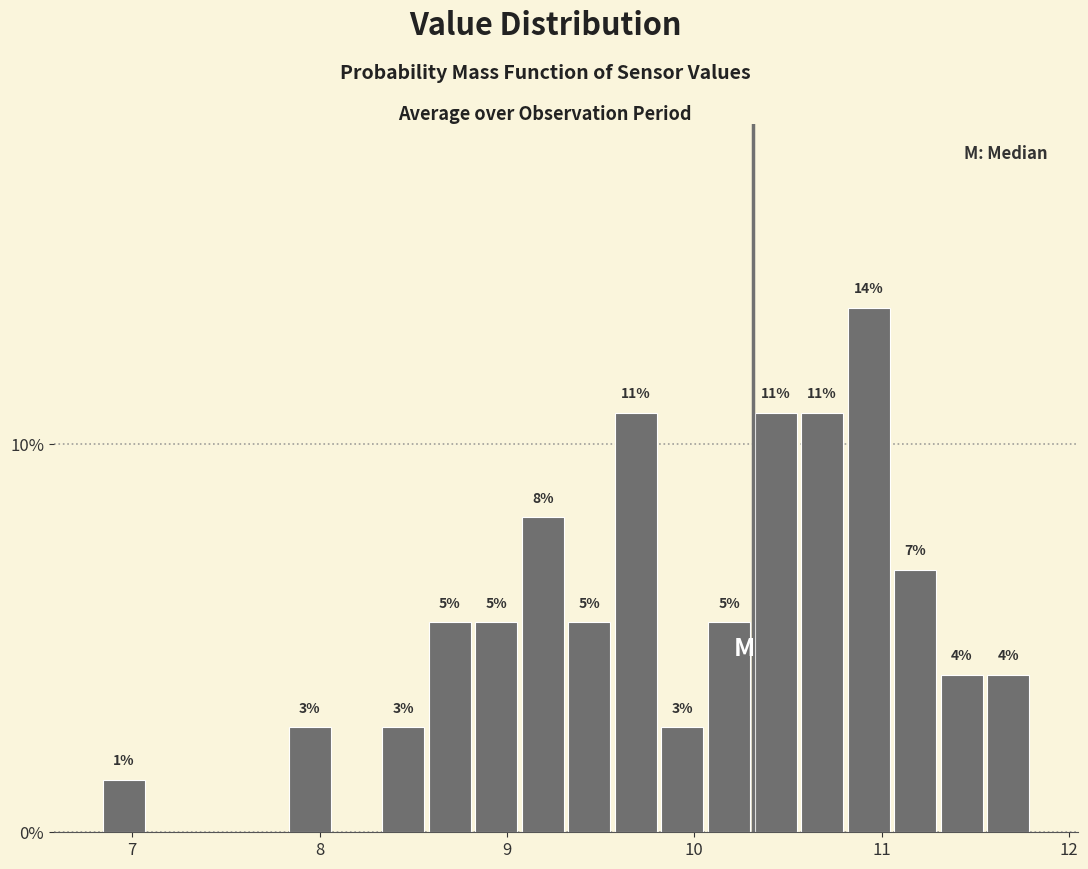

Around what value on the x-axis is the tallest bar? Give the approximate position of its centre, as read against the axis.

10.9